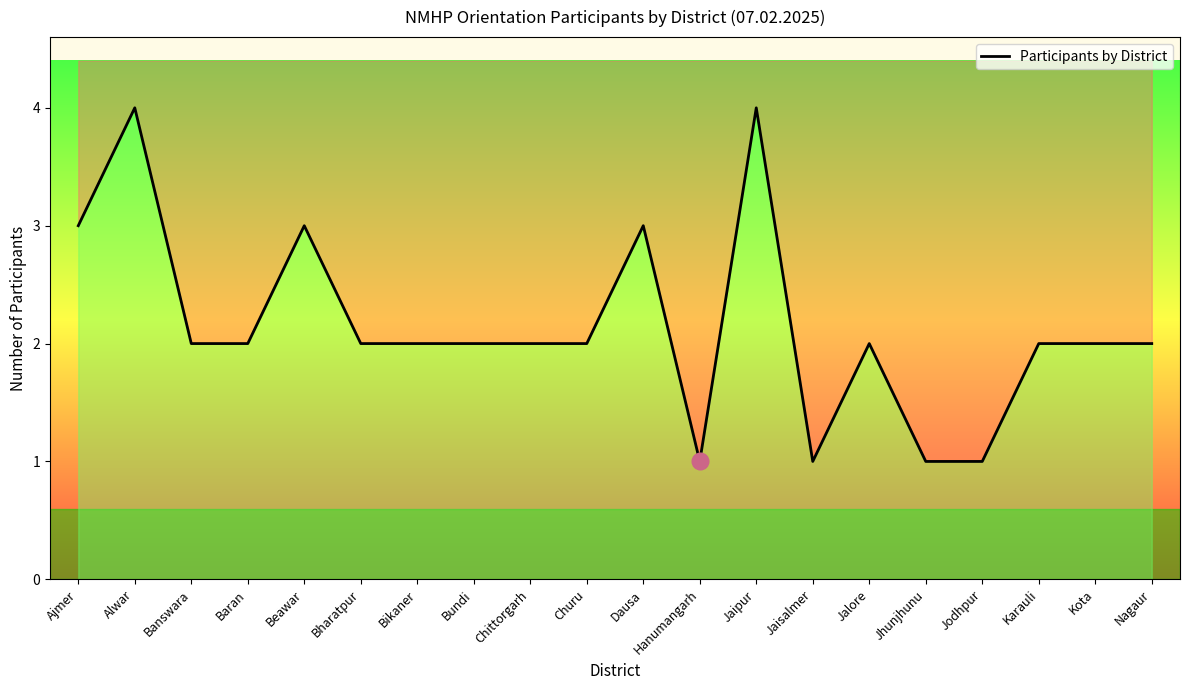

What is the sum of the values at Nagaur and Beawar?

5